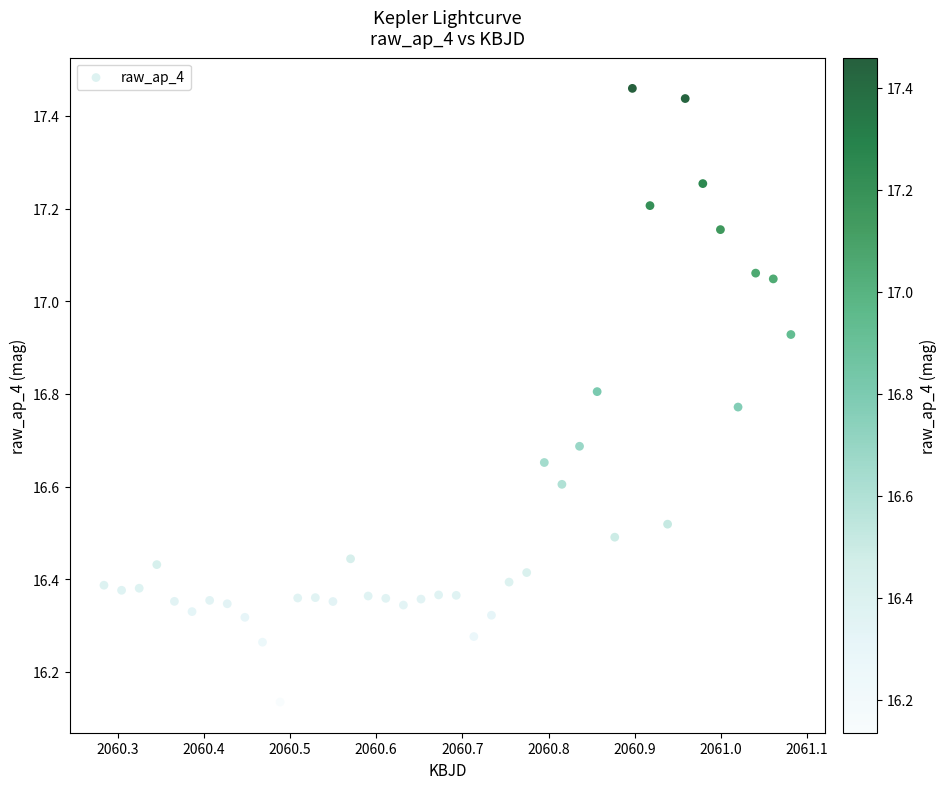

What is the range of Y values (max minus min)?

1.3